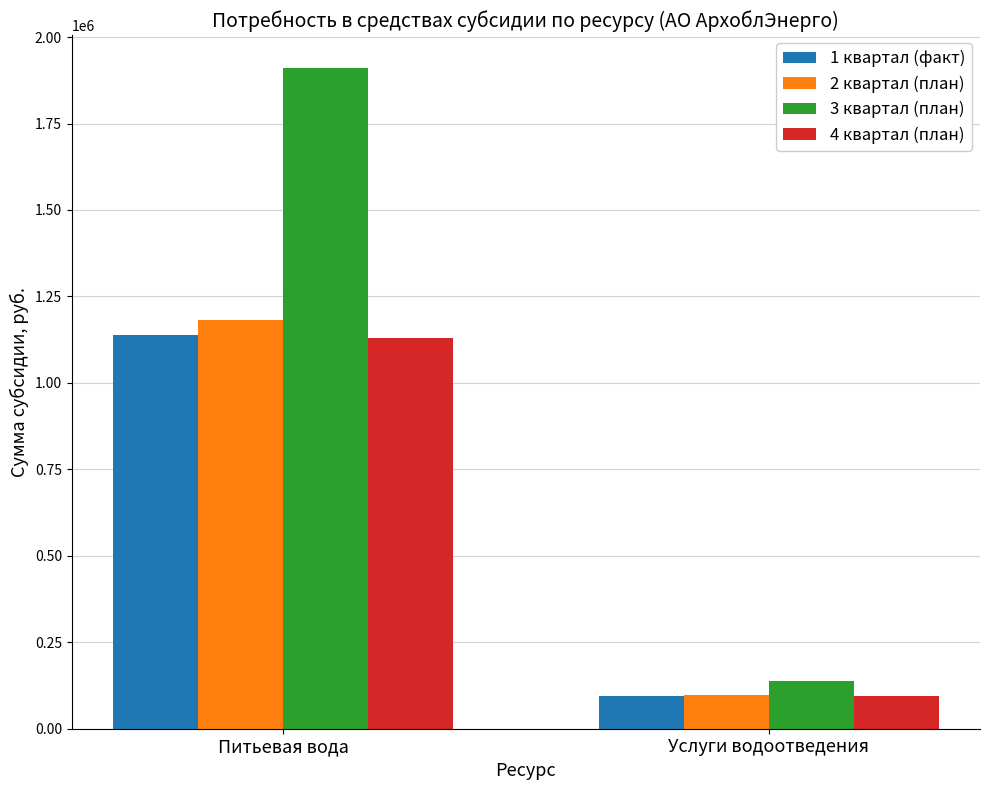

What is the highest value of the 4 квартал (план) series?

1128510.3